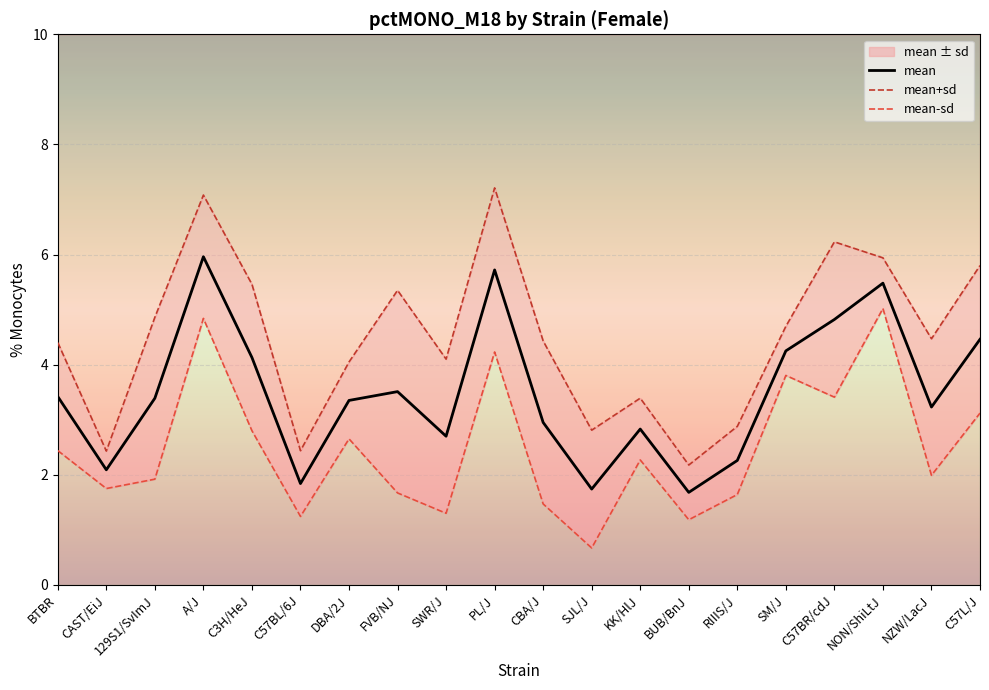

At which category does the chart reach its peak across all series?

PL/J